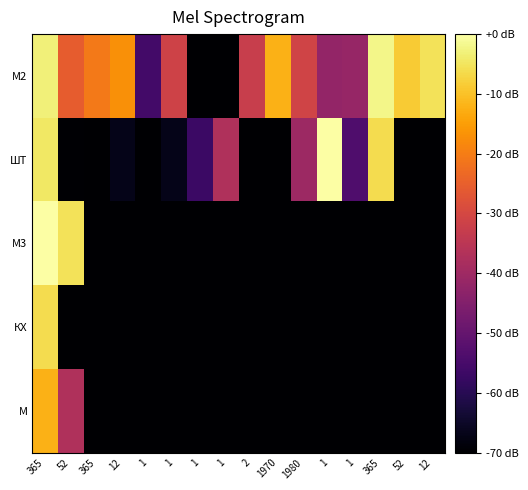

Between 2 and 1, which series saw the biggest shift?

ШТ